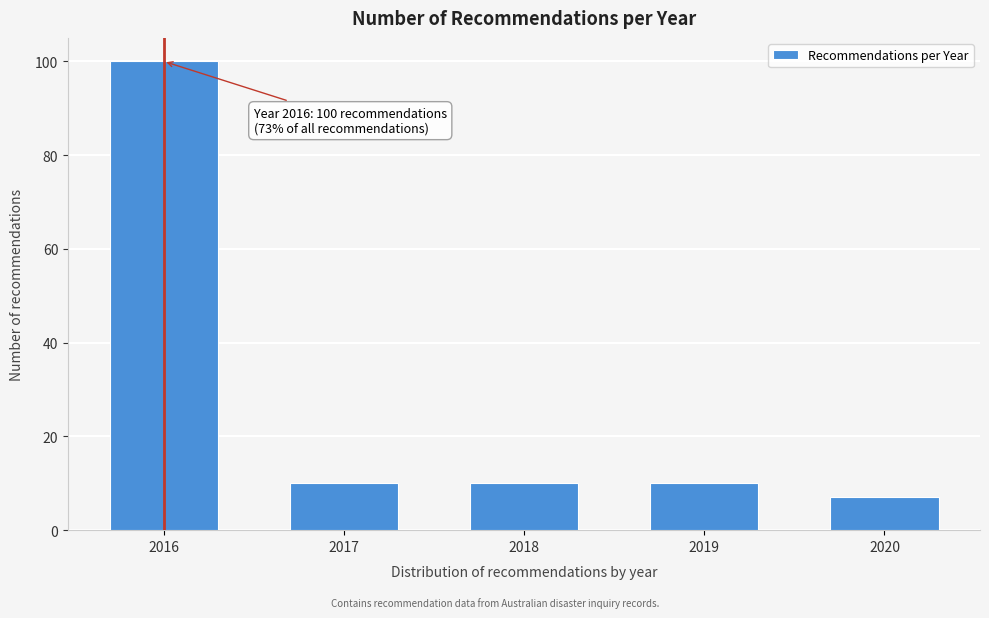

Reading right to left, what are all the values shown in this chart?

7	10	10	10	100